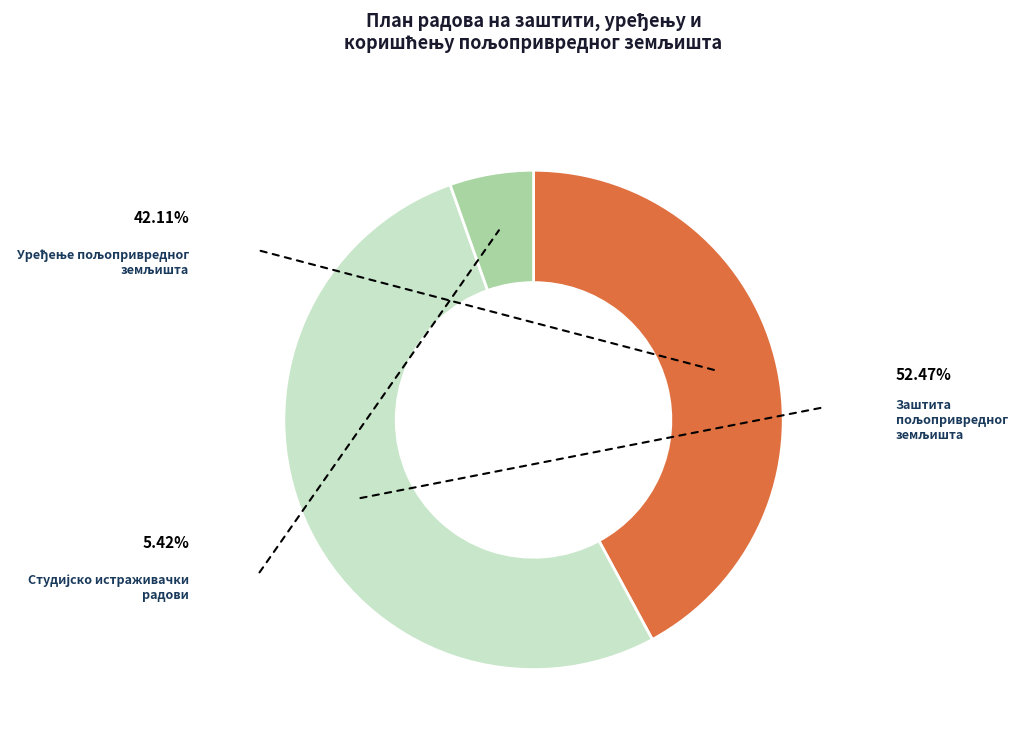

Is there a majority slice in this chart?

Yes